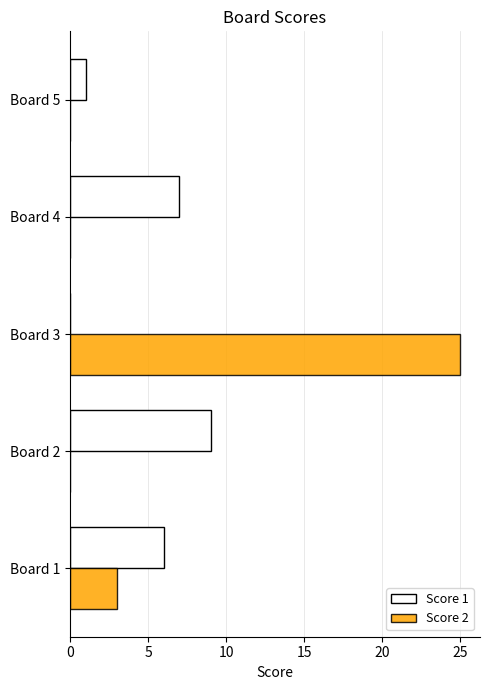

At which category is the sum across all series the highest?

Board 3